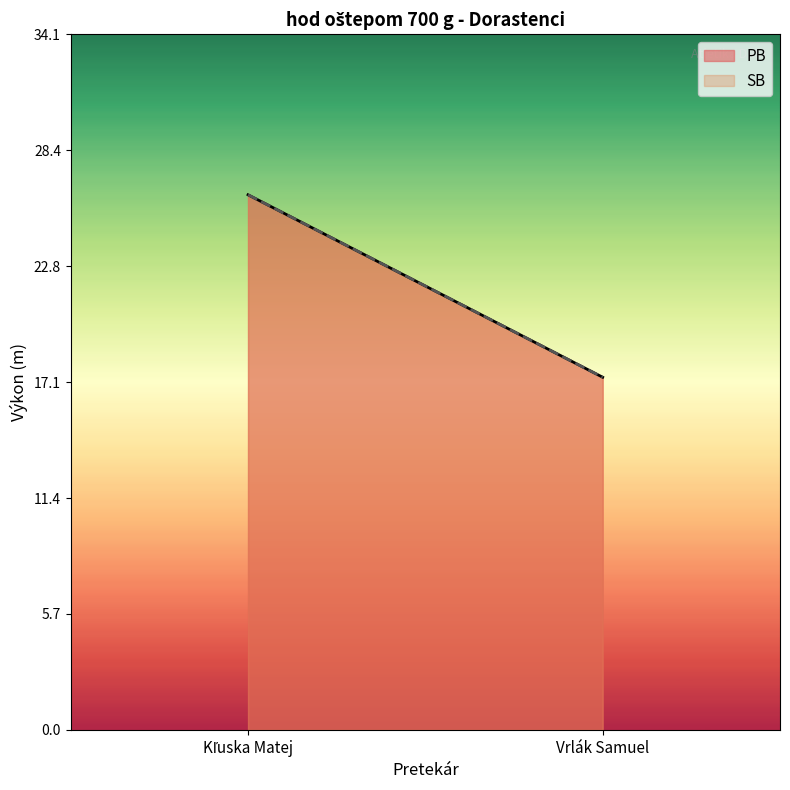

Is the value of PB at Kľuska Matej greater than the value of SB at Vrlák Samuel?

Yes